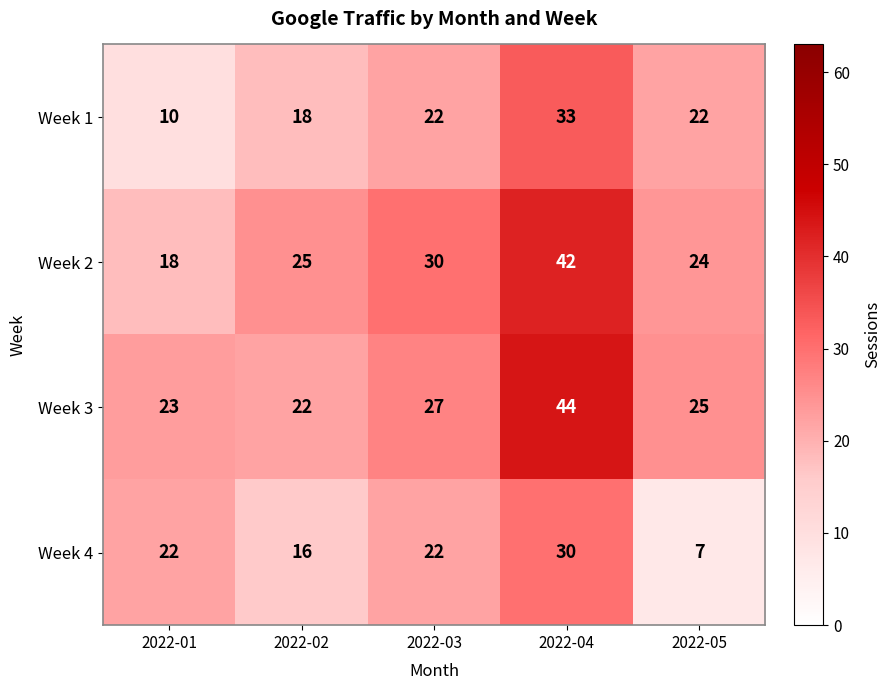

At which category does the chart reach its minimum across all series?

2022-05